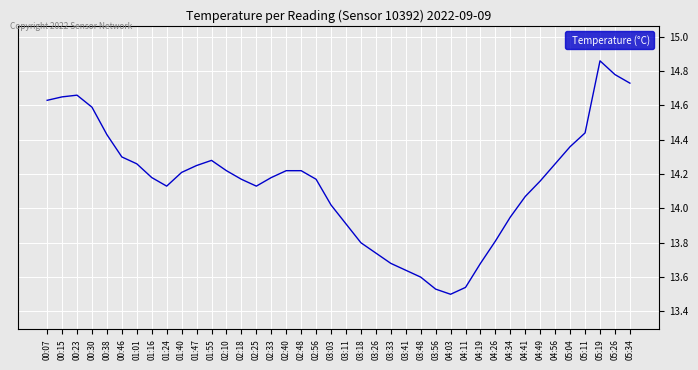

True or false: the data shows 14.2 at 01:40.

True